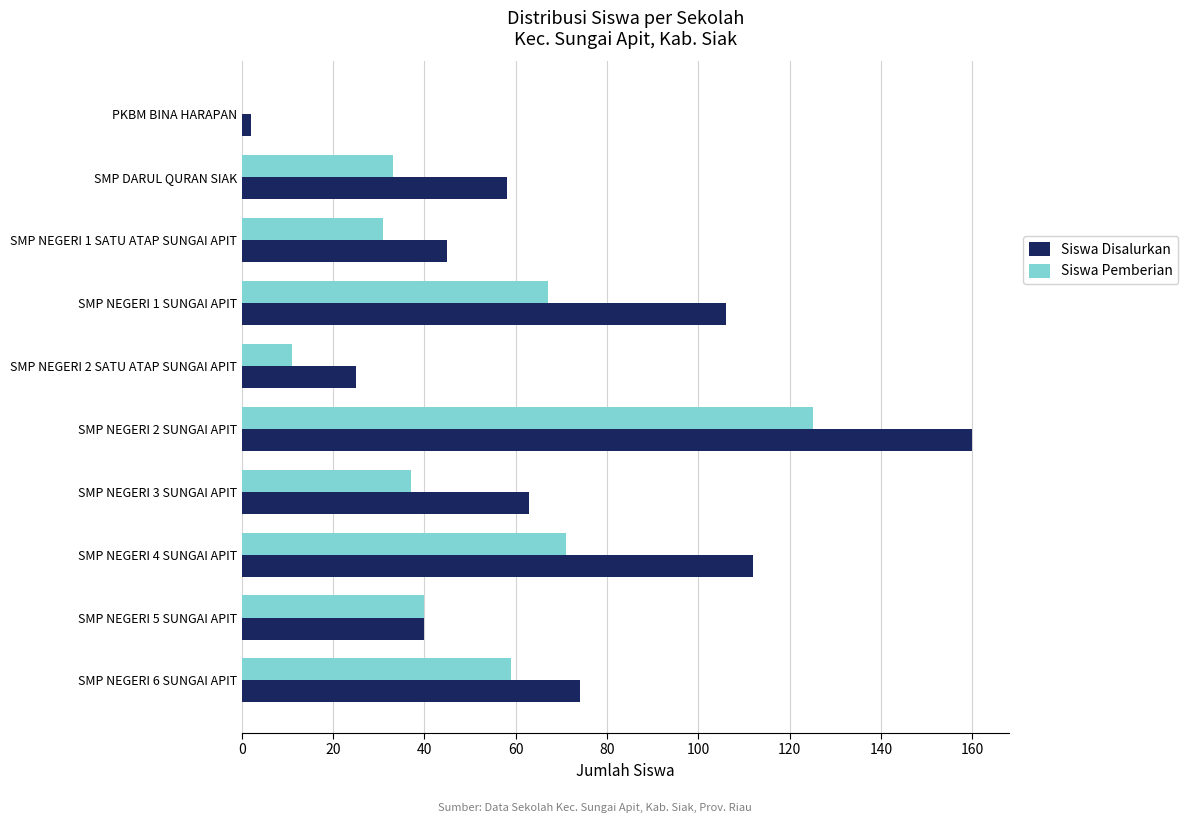

At which category does the chart reach its peak across all series?

SMP NEGERI 2 SUNGAI APIT